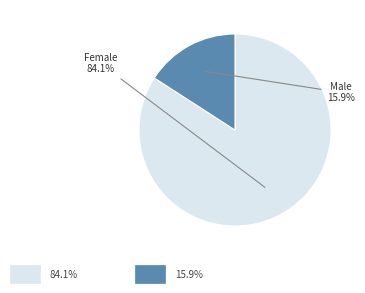

Is there any slice that represents more than half of the pie?

Yes